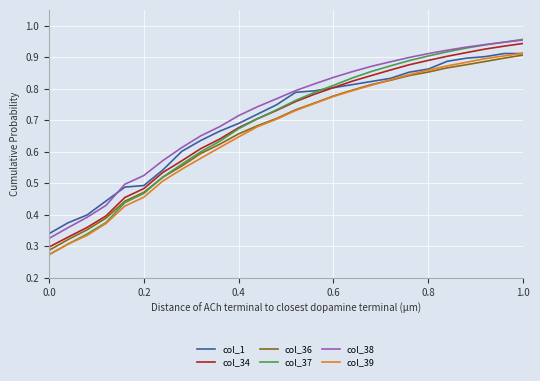

How many intersections are there between col_37 and col_34?

1